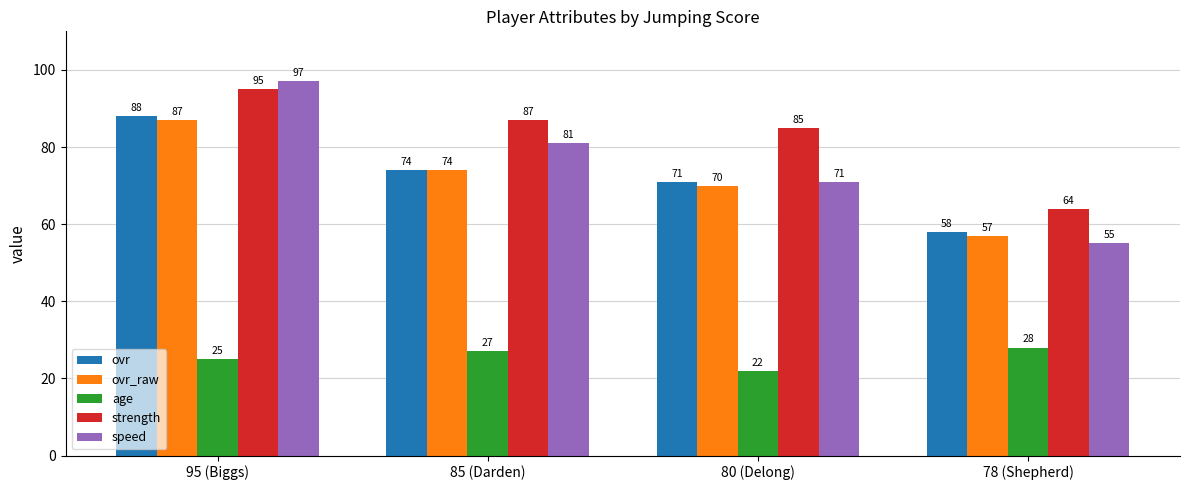

Which series changed the most between 80 (Delong) and 78 (Shepherd)?

strength